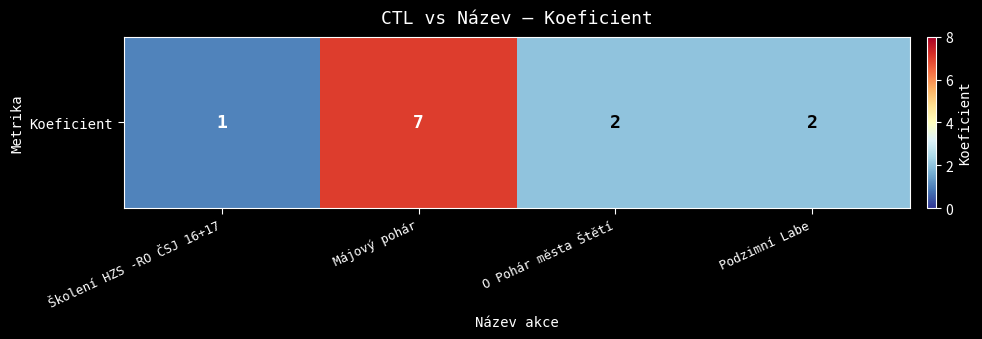

Between Májový pohár and Podzimní Labe, which is larger?

Májový pohár